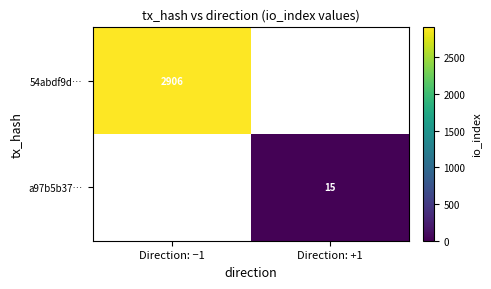

Is it true that a97b5b37… equals 26 at Direction: +1?

False